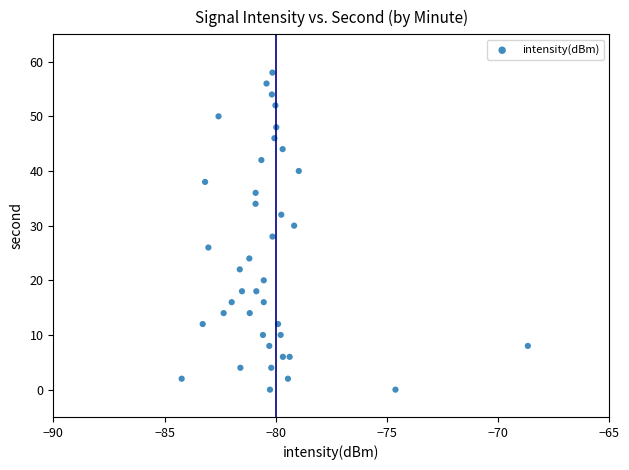

What is the range of Y values (max minus min)?

58